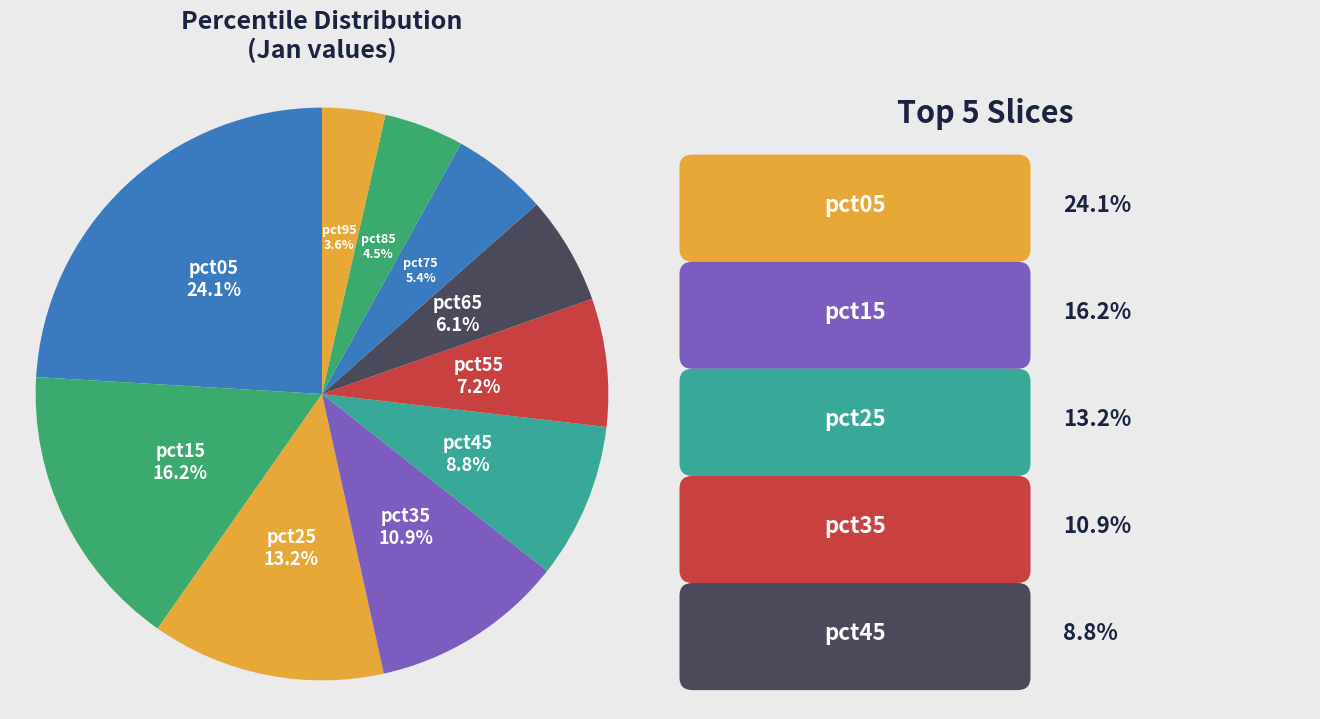

Which category has the biggest portion of the pie?

pct05